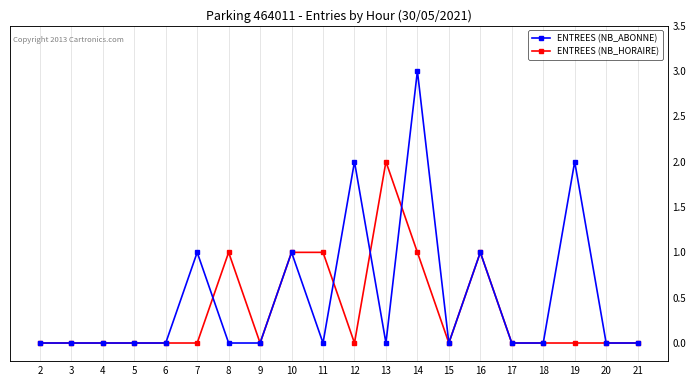

What are all the series names shown in the legend?

ENTREES (NB_HORAIRE), ENTREES (NB_ABONNE)